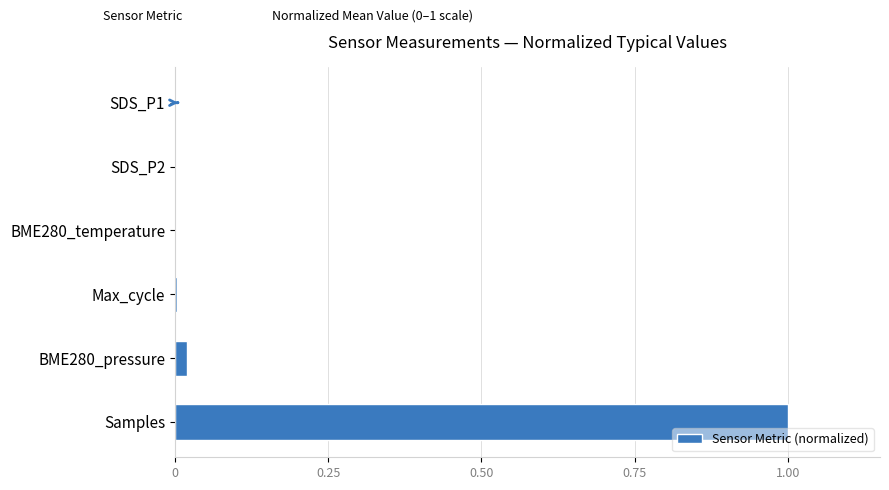

At which category does the chart reach its peak across all series?

Samples